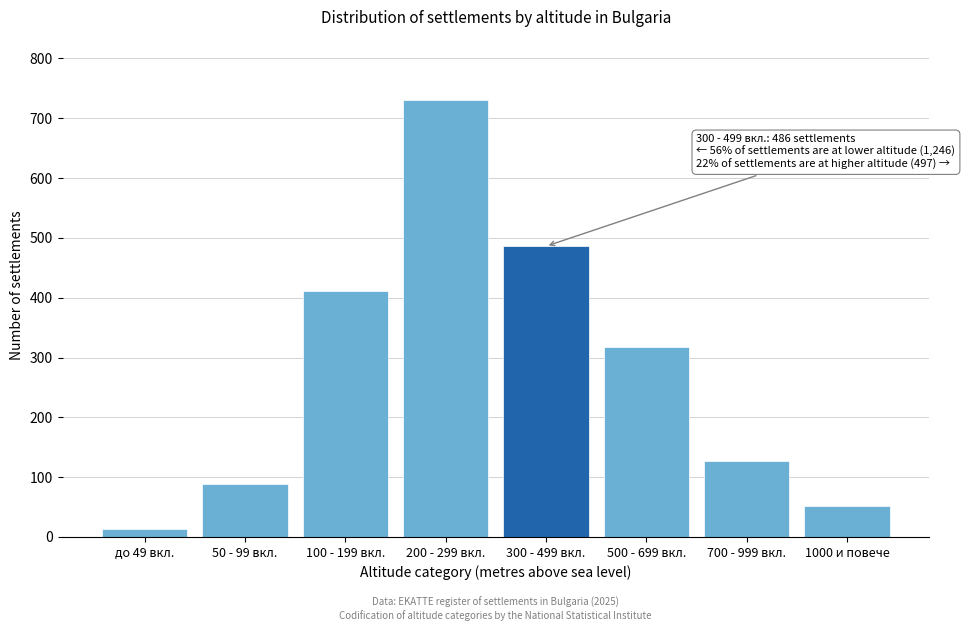

Reading right to left, extract all data points from this chart.

52	127	318	486	731	412	89	14